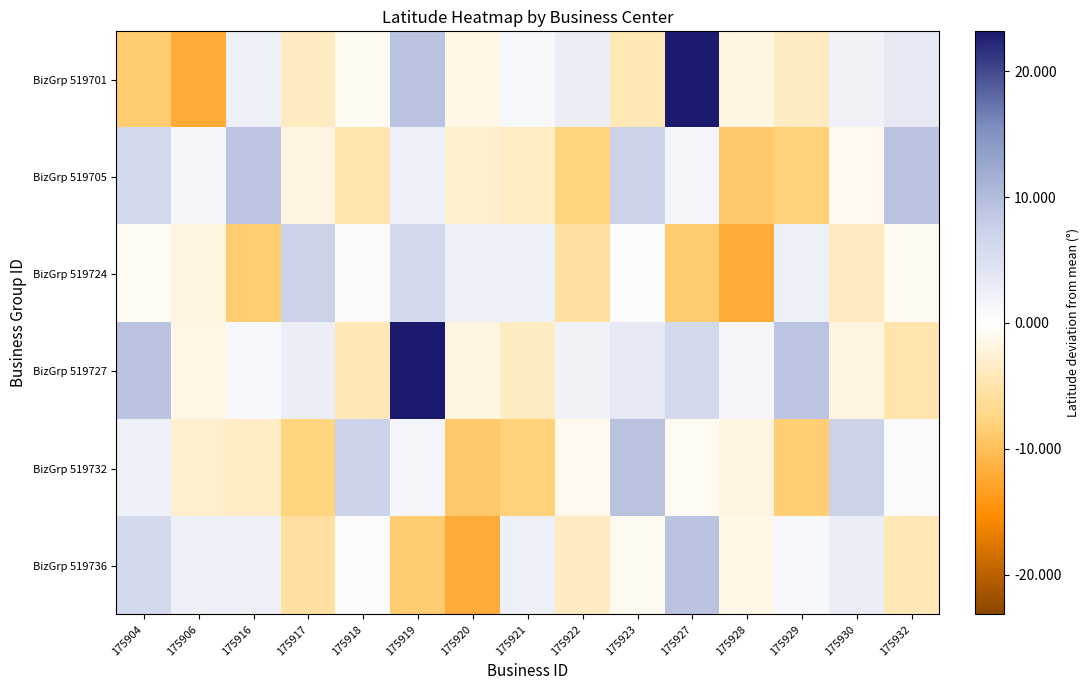

What is the spread (max minus min) of values at 175930?

10.8